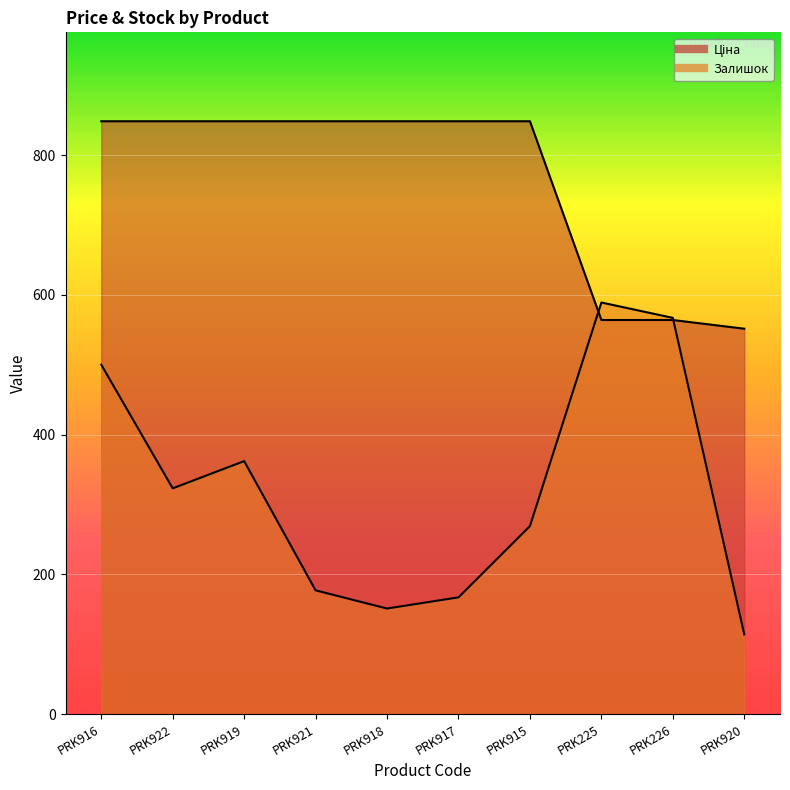

True or false: Ціна has a value of 848.4 at PRK918.

True